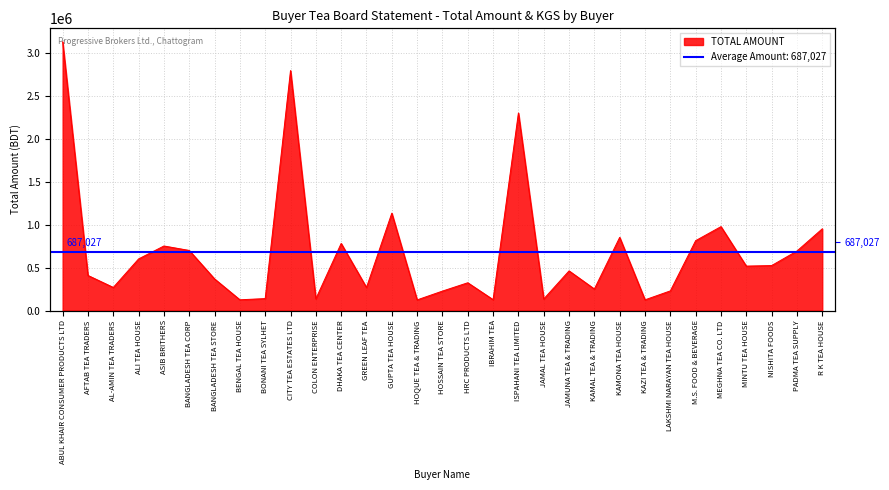

What is the label of the 16th point from the left?

HOSSAIN TEA STORE